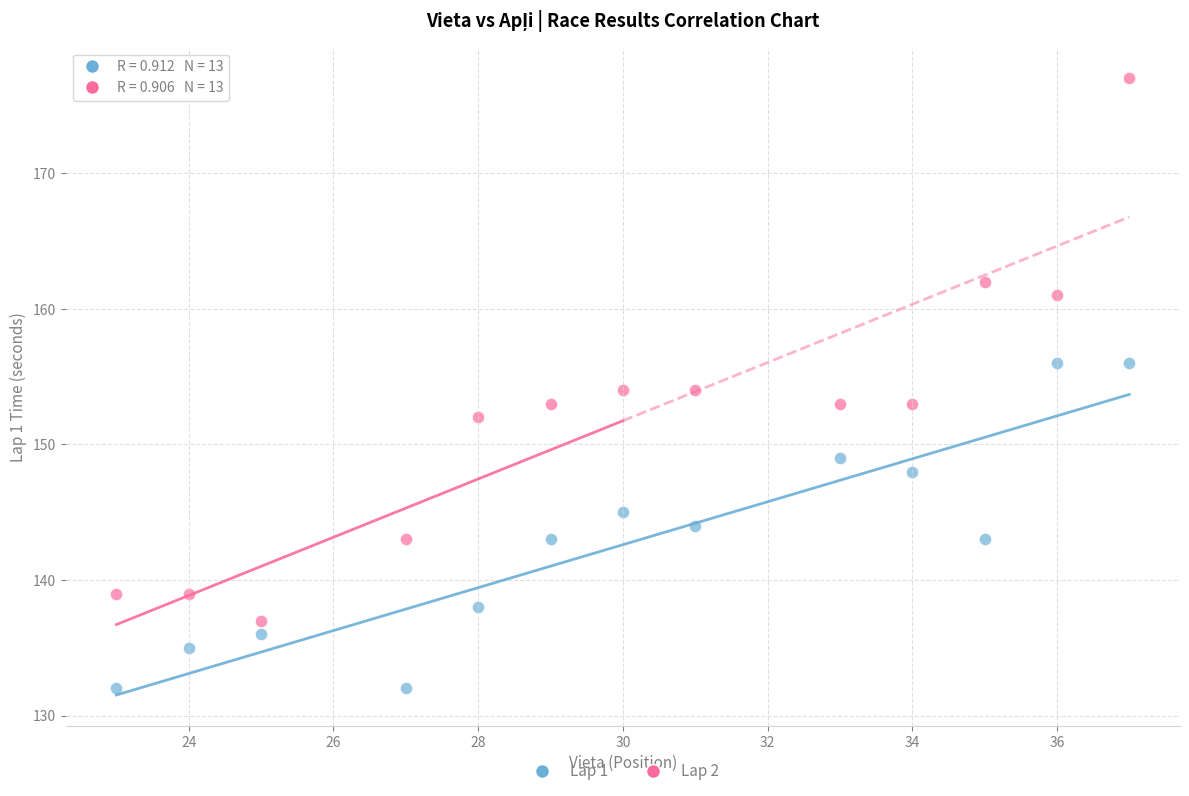

Across all data points, what is the range of X values (max minus min)?

14